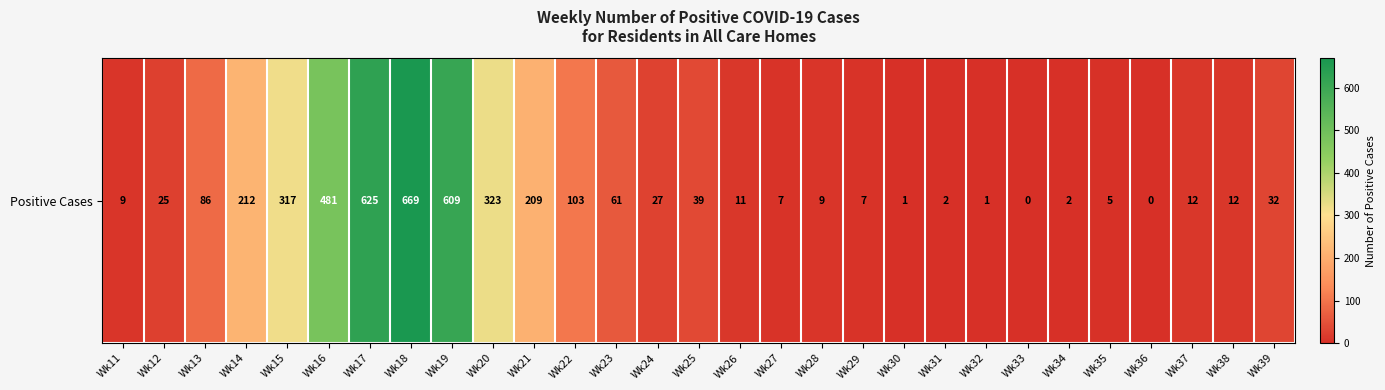

Count the number of values greater than 25.

14